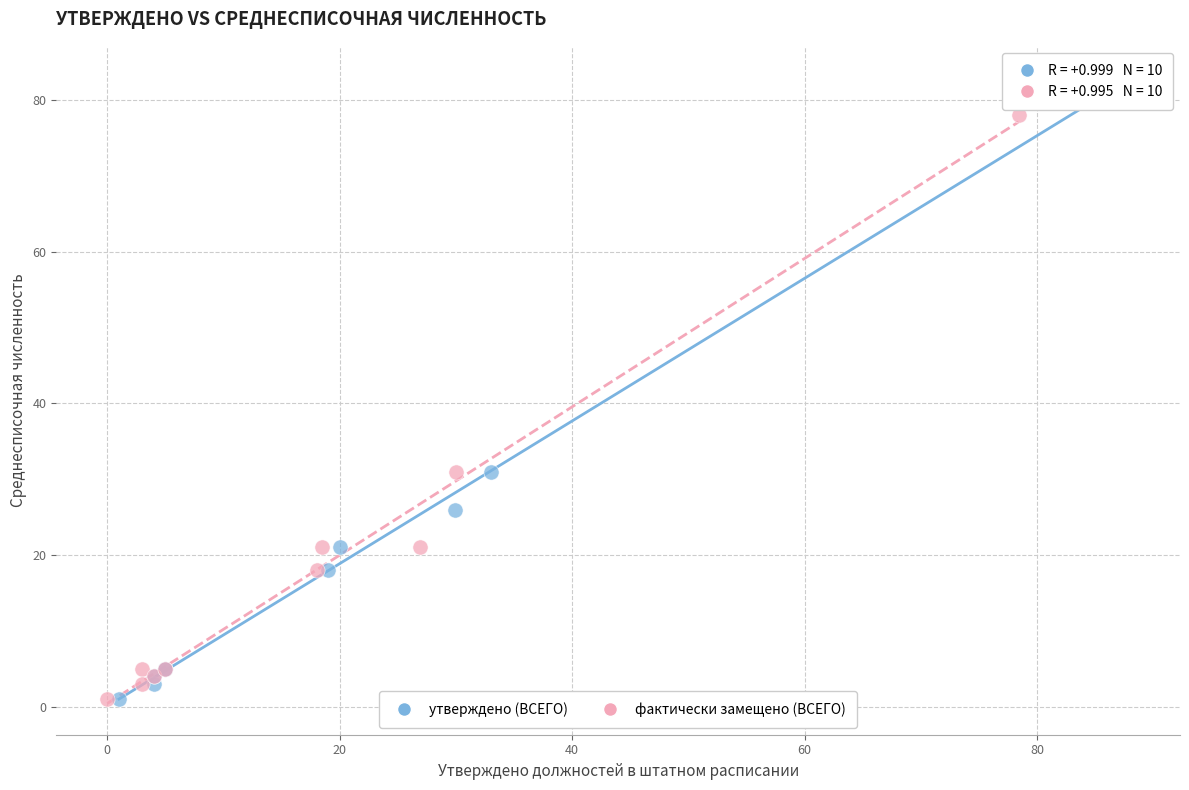

Which series has the largest Y range (max minus min)?

утверждено (ВСЕГО)